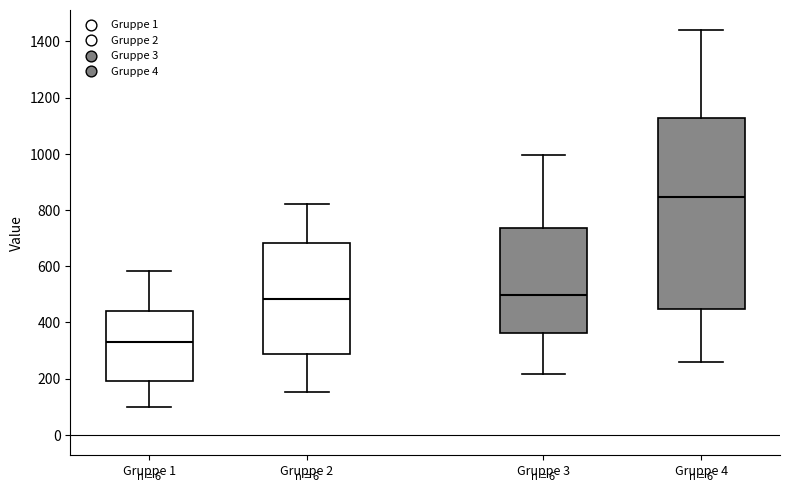

Which box is the tallest, from its lower edge to its upper edge?

Gruppe 4